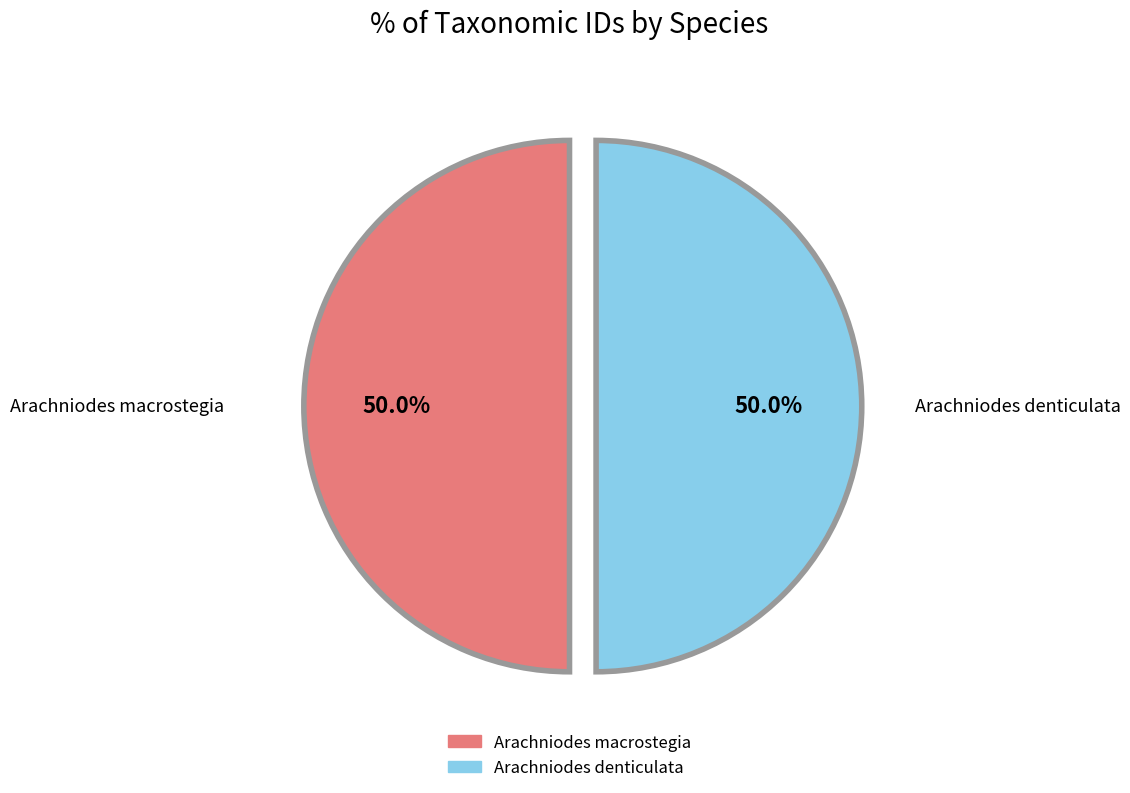

To the nearest percent, what portion does Arachniodes denticulata represent?

50%